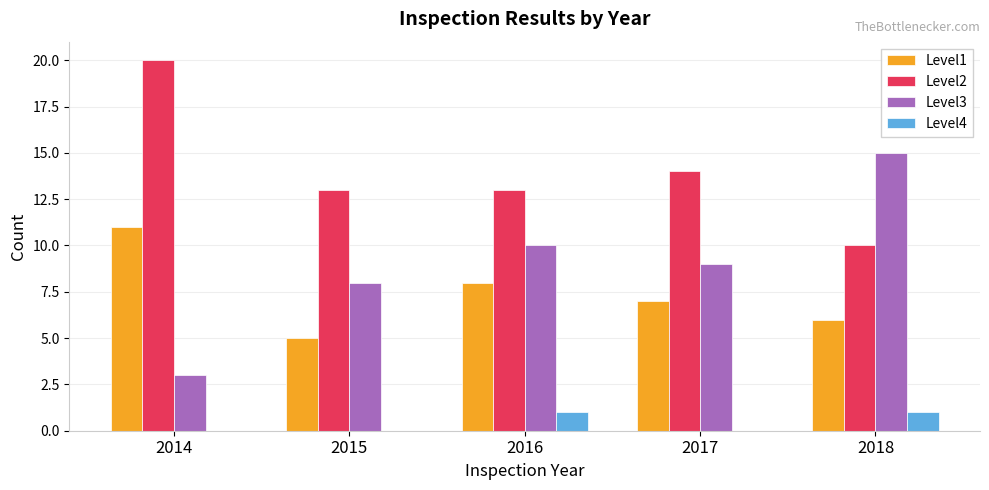

Count the number of data series in this chart.

4